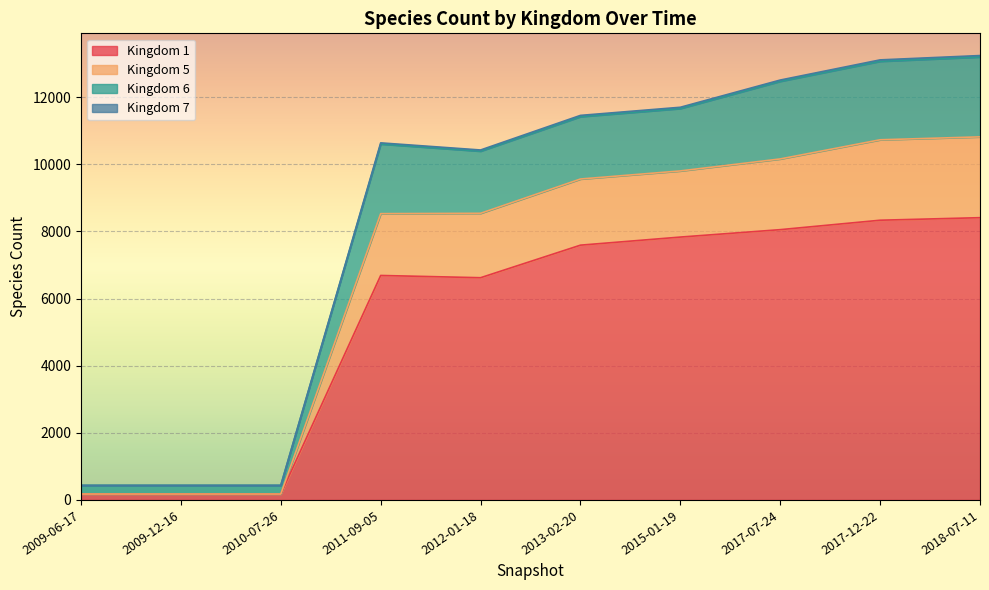

What is the maximum value shown in the chart?

13242